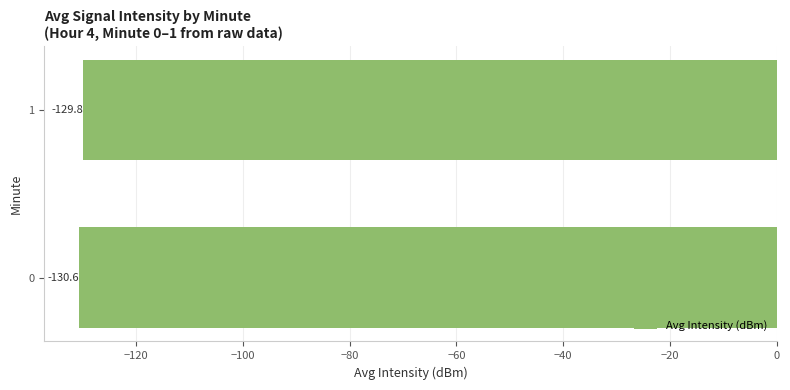

True or false: the data shows -129.8 at 1.

True